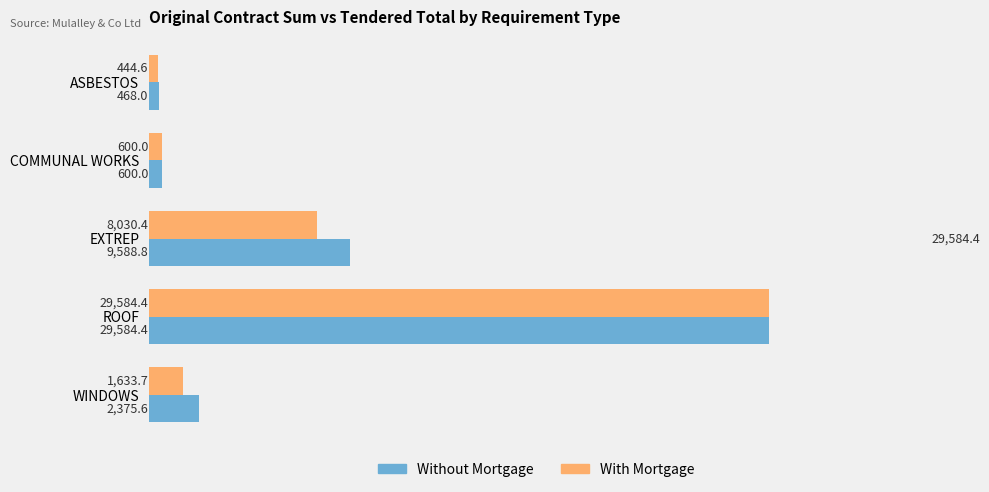

At which label is Without Mortgage closest to 15026?

EXTREP